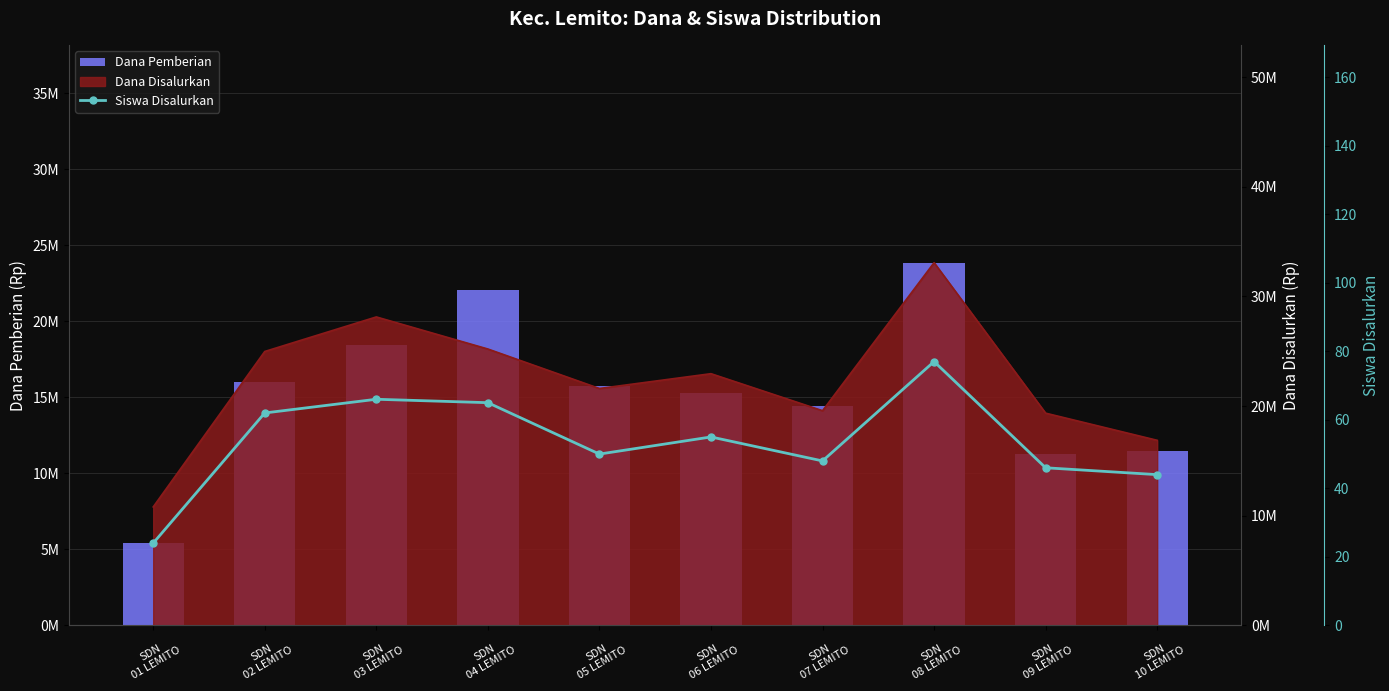

True or false: Dana Pemberian has a value of 15300000 at SDN
06 LEMITO.

True